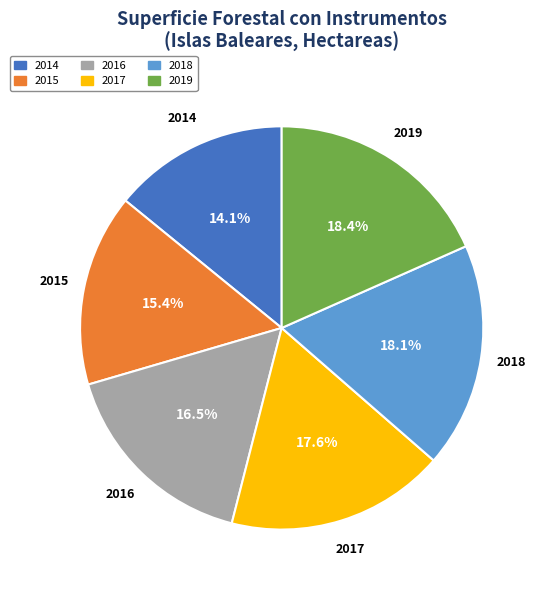

Which slice is the smallest?

2014